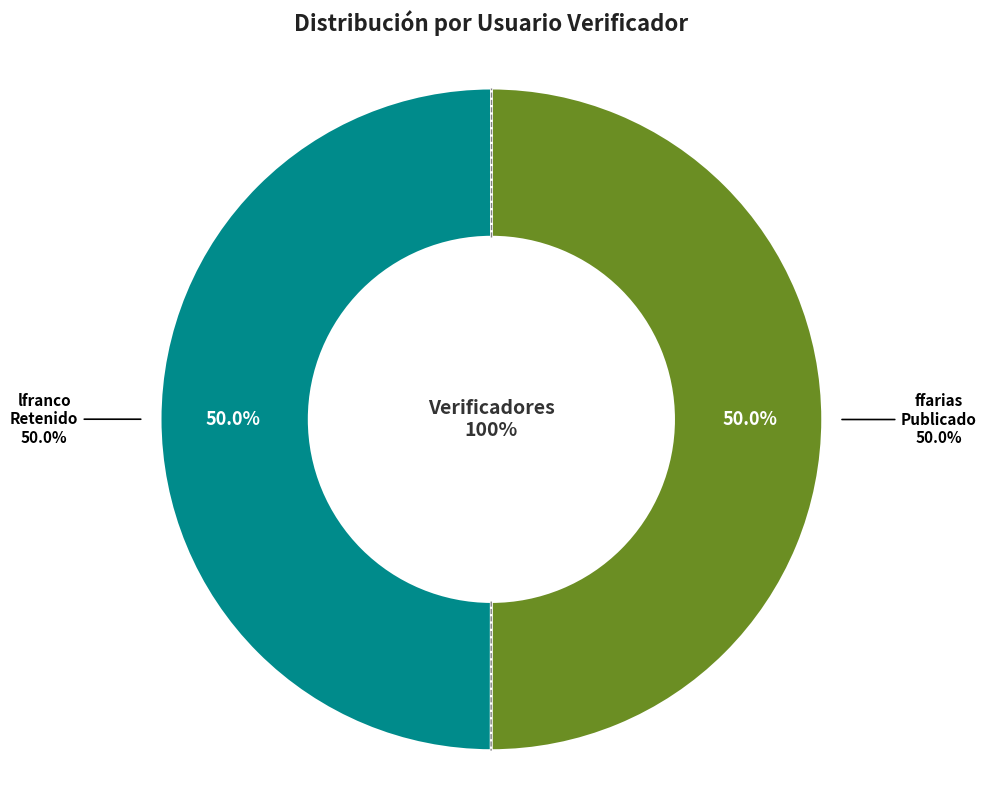

The lfranco slice represents 50% of the pie. True or false?

True